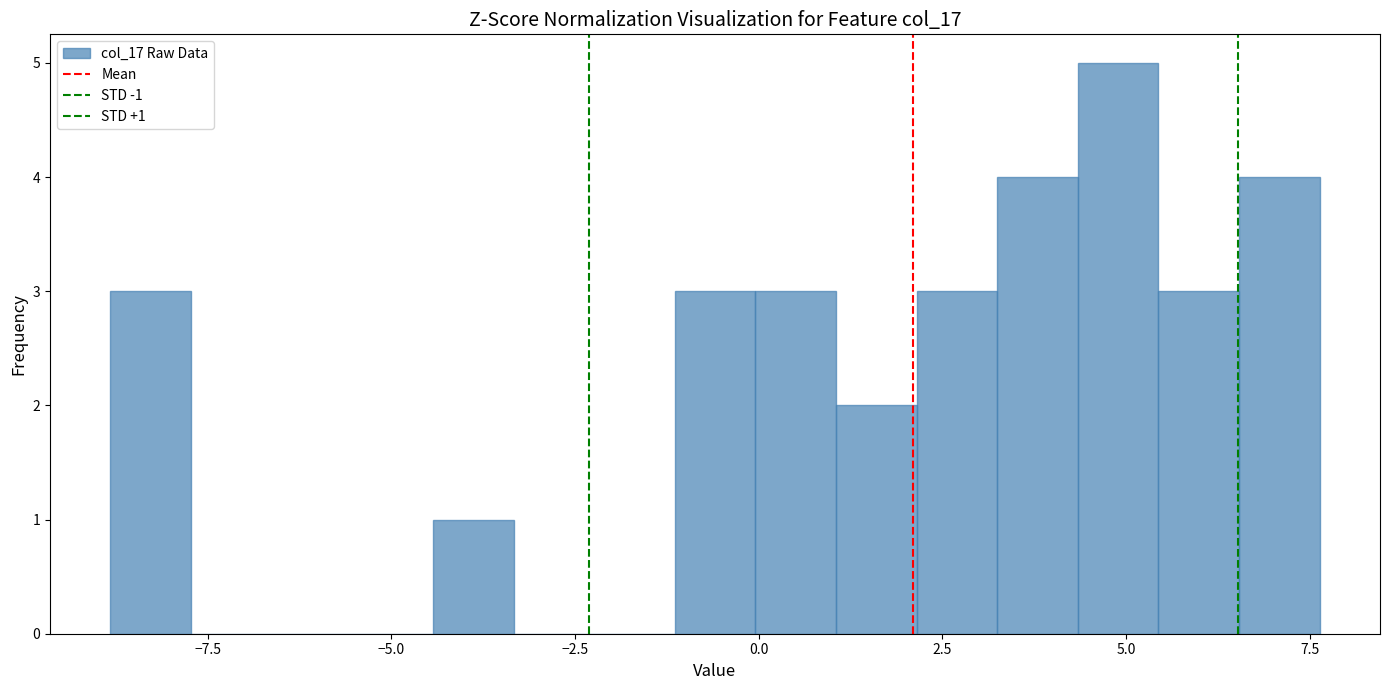

Read against the x-axis, roughly where is the centre of the tallest bar?

5.0